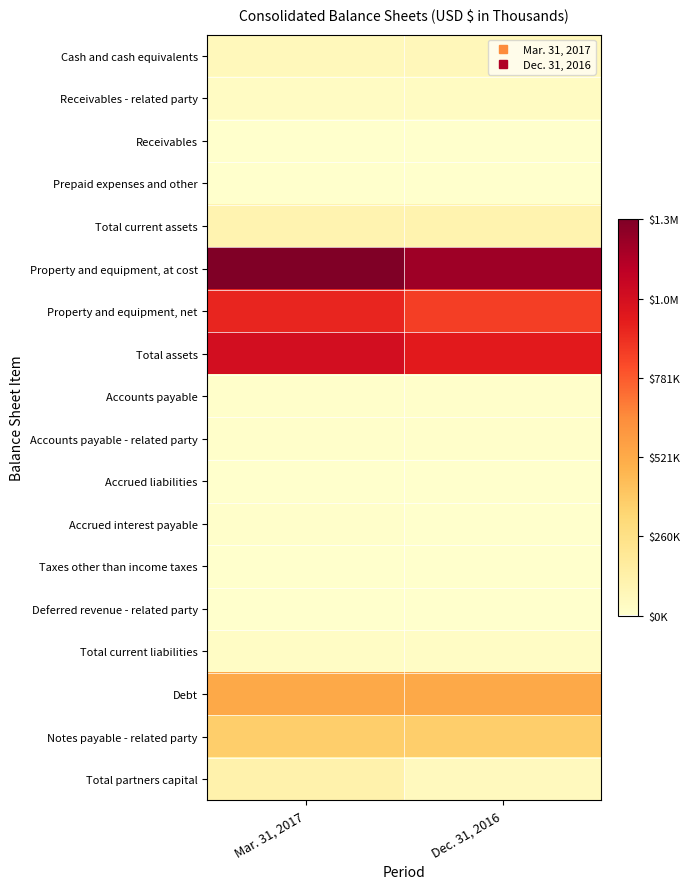

Reading left to right, what are all the values shown in this chart?

Cash and cash equivalents: Mar. 31, 2017=65724	Dec. 31, 2016=71491
Receivables - related party: Mar. 31, 2017=35774	Dec. 31, 2016=36889
Receivables: Mar. 31, 2017=852	Dec. 31, 2016=1682
Prepaid expenses and other: Mar. 31, 2017=753	Dec. 31, 2016=997
Total current assets: Mar. 31, 2017=103103	Dec. 31, 2016=111059
Property and equipment, at cost: Mar. 31, 2017=1302607	Dec. 31, 2016=1216288
Property and equipment, net: Mar. 31, 2017=940166	Dec. 31, 2016=865080
Total assets: Mar. 31, 2017=1046173	Dec. 31, 2016=979257
Accounts payable: Mar. 31, 2017=7898	Dec. 31, 2016=10652
Accounts payable - related party: Mar. 31, 2017=7317	Dec. 31, 2016=7348
Accrued liabilities: Mar. 31, 2017=992	Dec. 31, 2016=870
Accrued interest payable: Mar. 31, 2017=6805	Dec. 31, 2016=1280
Taxes other than income taxes: Mar. 31, 2017=1751	Dec. 31, 2016=2457
Deferred revenue - related party: Mar. 31, 2017=1489	Dec. 31, 2016=3525
Total current liabilities: Mar. 31, 2017=27056	Dec. 31, 2016=26371
Debt: Mar. 31, 2017=525057	Dec. 31, 2016=525355
Notes payable - related party: Mar. 31, 2017=370000	Dec. 31, 2016=370000
Total partners capital: Mar. 31, 2017=122265	Dec. 31, 2016=55824